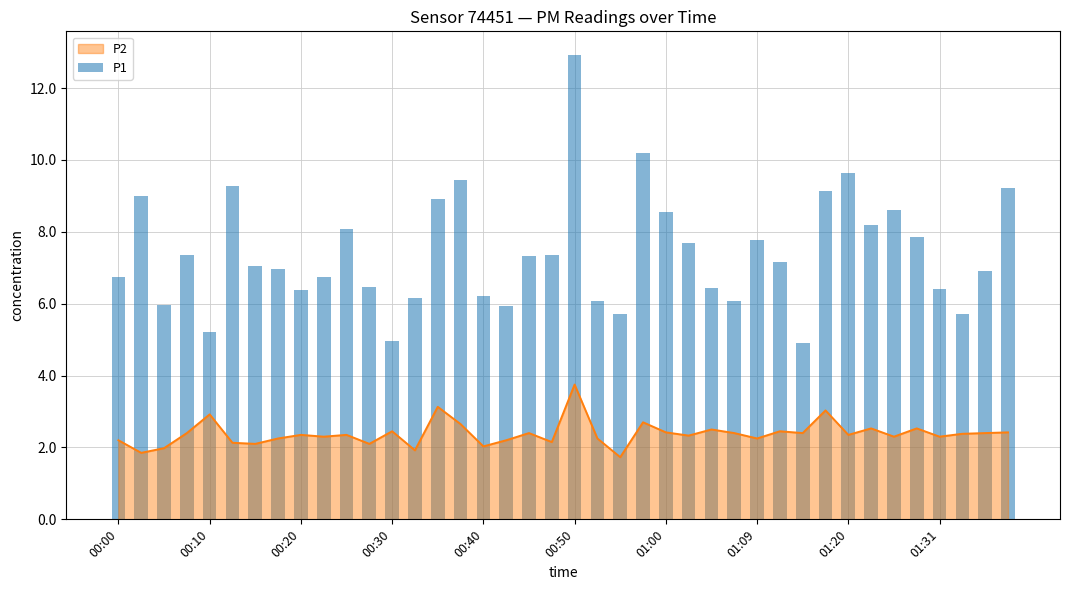

Is it true that the value at 37 is 1.9?

False